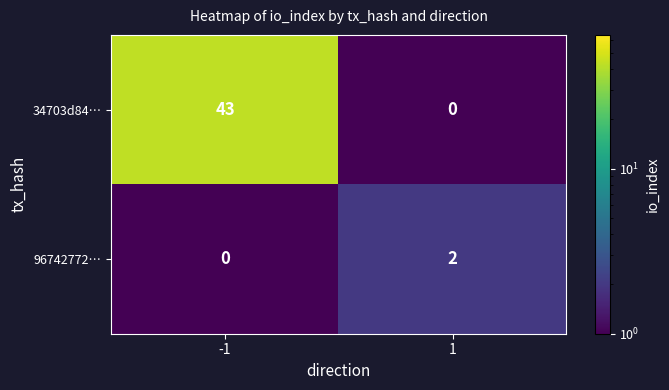

At how many categories does at least one series exceed 41?

1